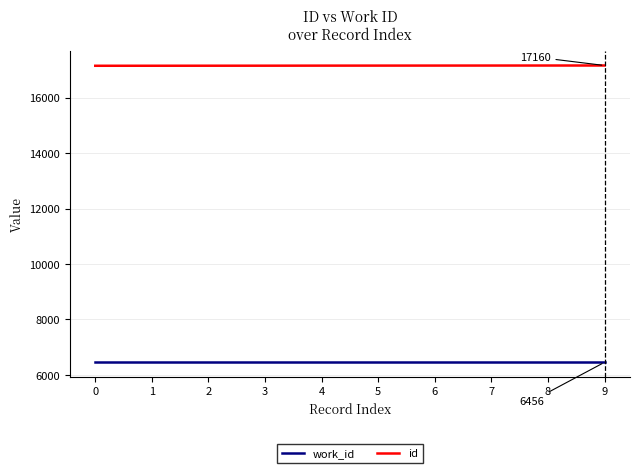

Rank the series at 0 from lowest to highest value.

work_id, id